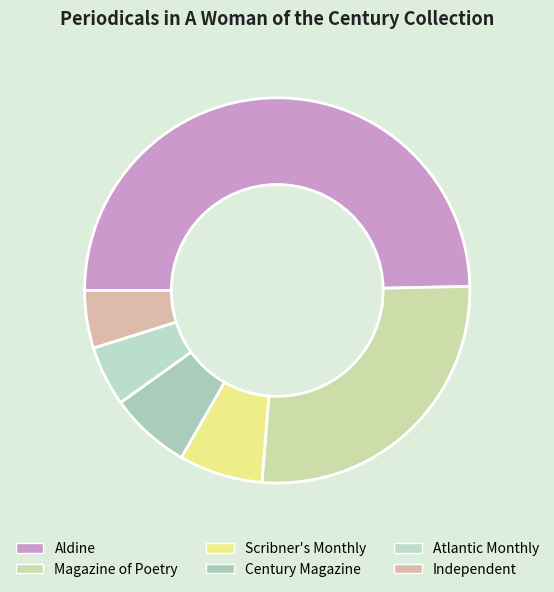

To the nearest percent, what portion does Aldine represent?

50%